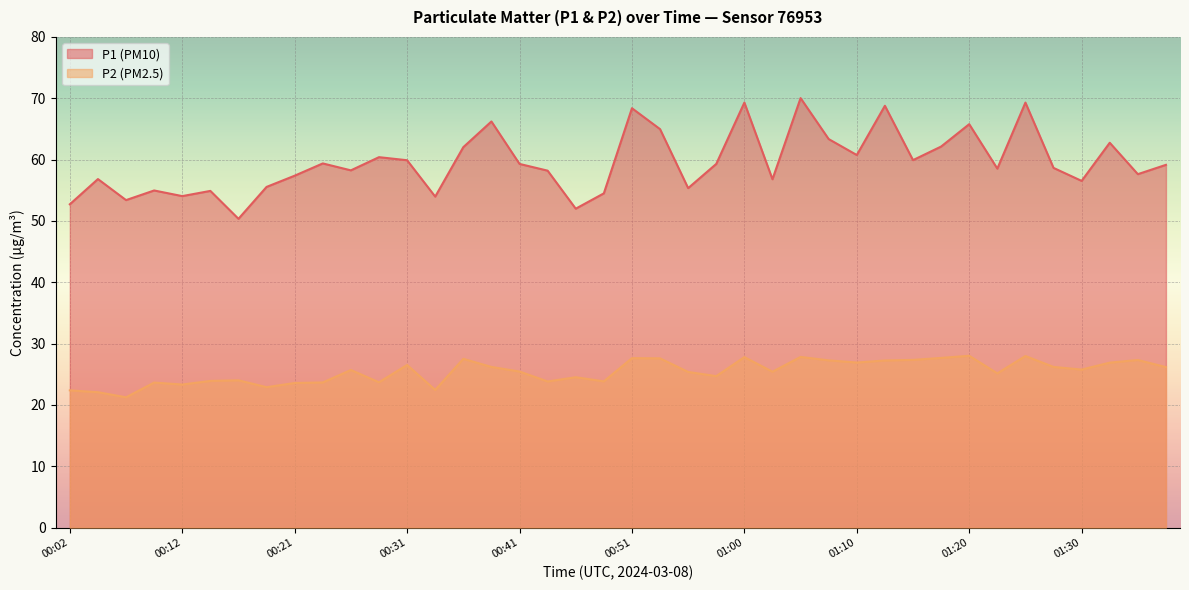

Reading left to right, list all the values displayed in this chart.

P1: 52.7	56.8	53.4	55.0	54.0	54.9	50.4	55.5	57.4	59.4	58.2	60.4	59.9	54.0	62.0	66.2	59.3	58.2	52.0	54.5	68.4	65.0	55.4	59.3	69.3	56.8	70.0	63.4	60.8	68.8	59.9	62.1	65.8	58.5	69.3	58.6	56.5	62.8	57.6	59.1
P2: 22.4	22.1	21.2	23.6	23.3	23.9	24.0	22.9	23.6	23.7	25.7	23.7	26.5	22.4	27.5	26.2	25.4	23.8	24.5	23.9	27.6	27.6	25.4	24.7	27.8	25.4	27.8	27.3	26.9	27.2	27.4	27.7	28.0	25.1	28.0	26.2	25.8	26.9	27.3	26.2